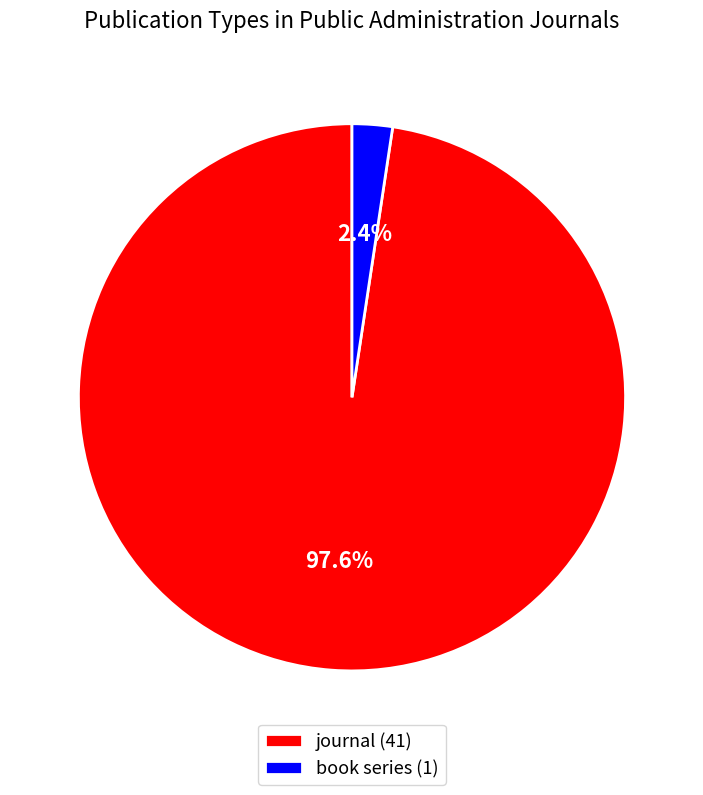

Rank the categories by value from lowest to highest.

book series, journal